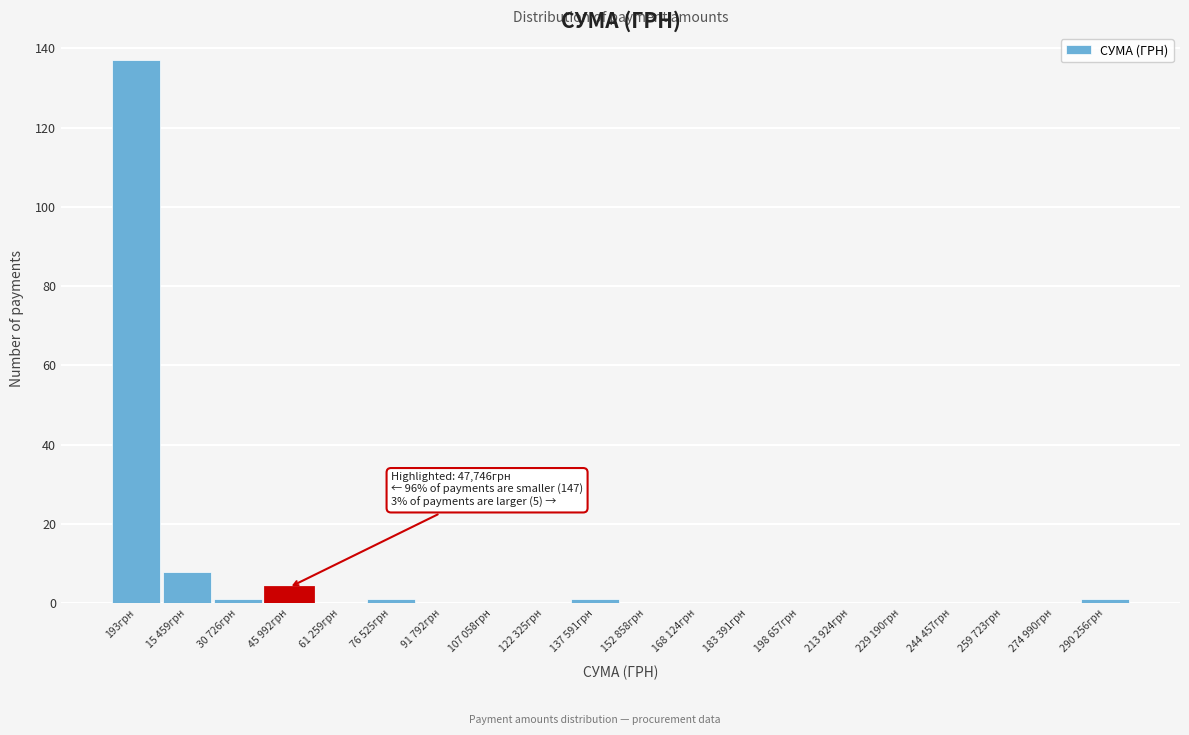

Reading left to right, what are all the values shown in this chart?

193грн=137	15 459грн=8	30 726грн=1	45 992грн=4	61 259грн=0	76 525грн=1	91 792грн=0	107 058грн=0	122 325грн=0	137 591грн=1	152 858грн=0	168 124грн=0	183 391грн=0	198 657грн=0	213 924грн=0	229 190грн=0	244 457грн=0	259 723грн=0	274 990грн=0	290 256грн=1